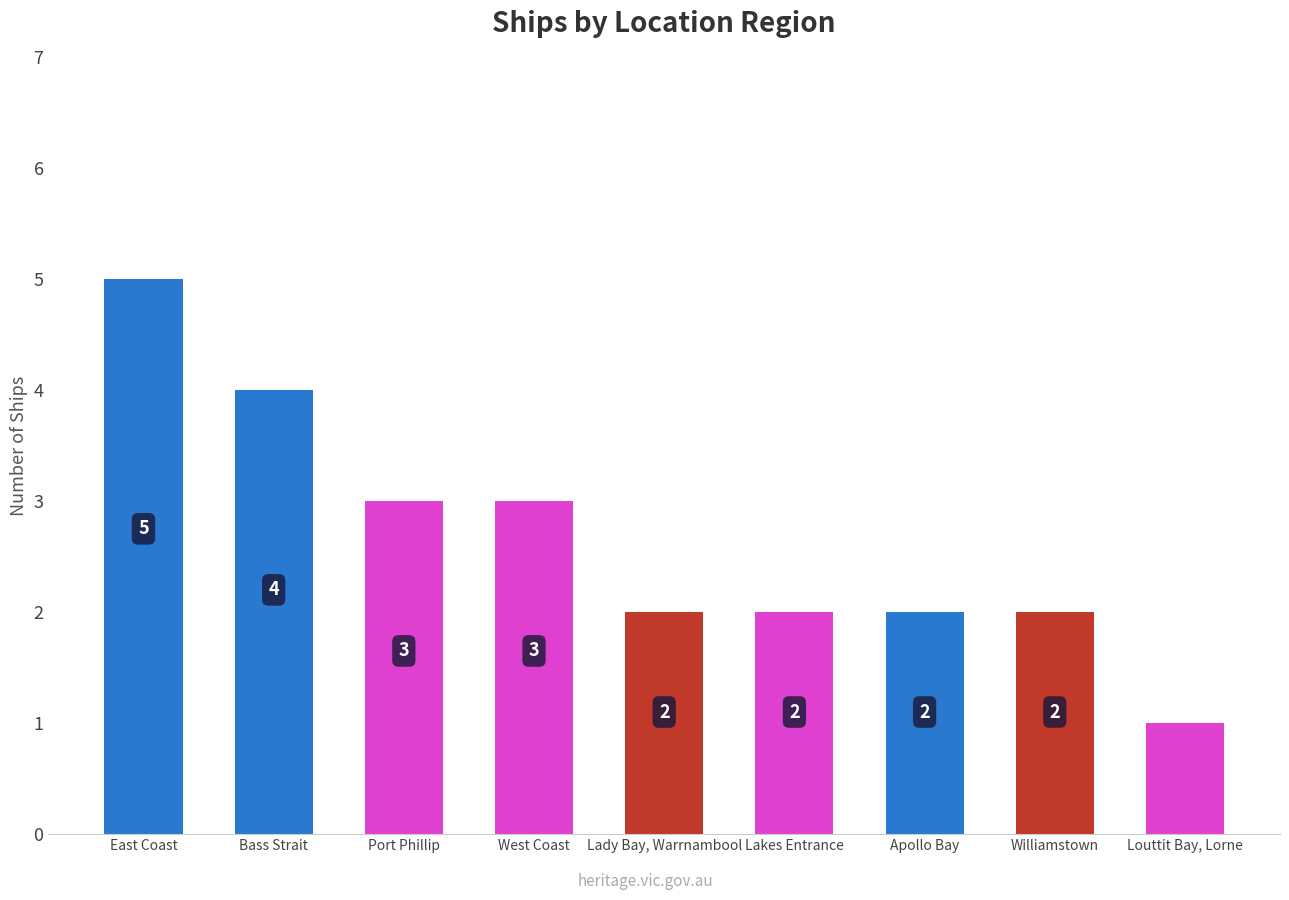

Reading left to right, transcribe all the data shown in this chart.

East Coast=5	Bass Strait=4	Port Phillip=3	West Coast=3	Lady Bay, Warrnambool=2	Lakes Entrance=2	Apollo Bay=2	Williamstown=2	Louttit Bay, Lorne=1